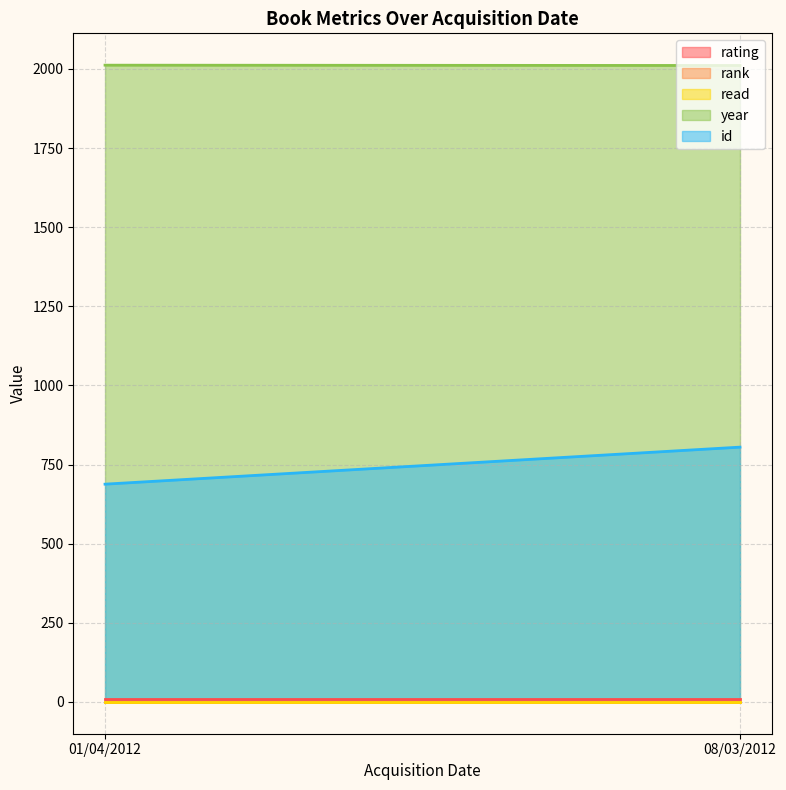

What is the spread (max minus min) of values at 08/03/2012?

2010